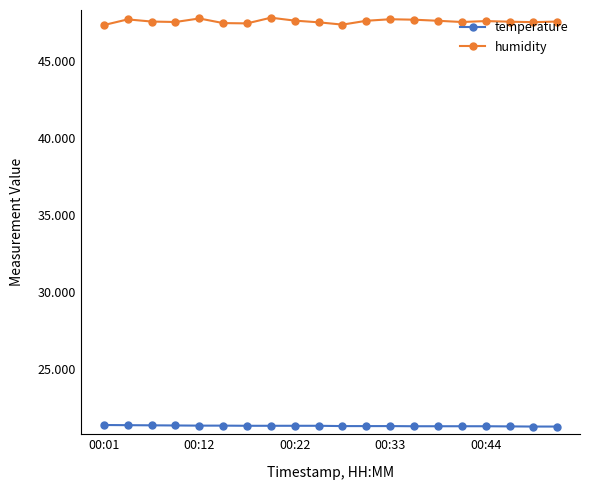

What is the value of the humidity point at the 6th from the left?

47.5